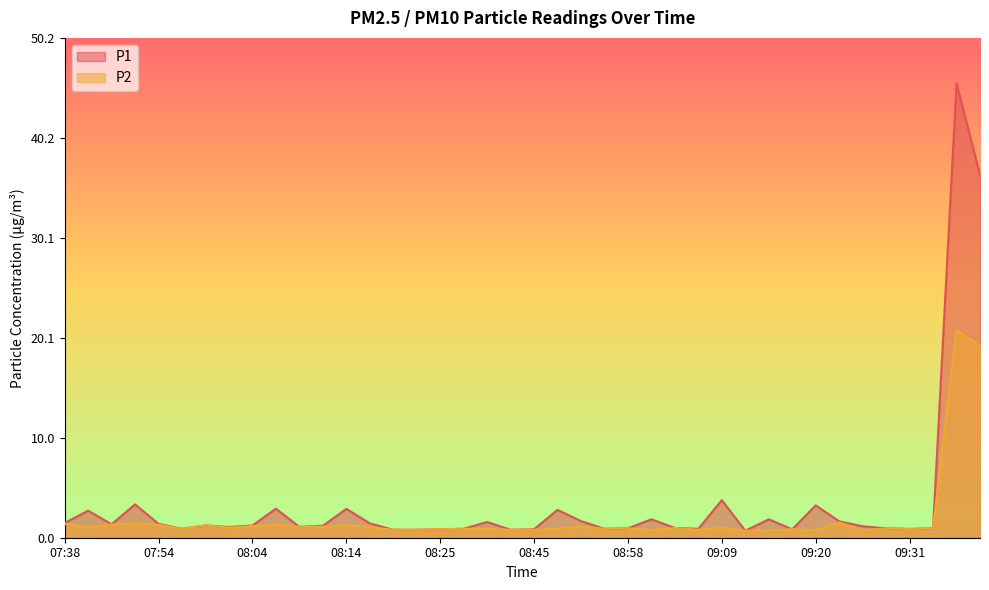

In P1, how many points are lower than both neighbors (excluding endpoints)?

10